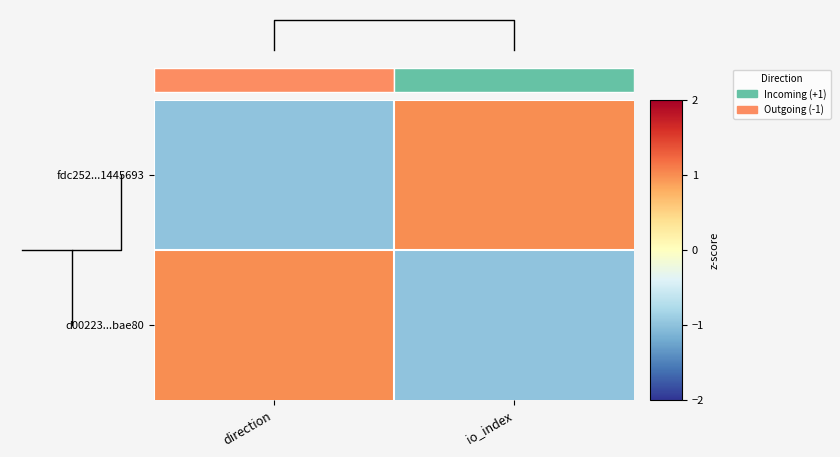

What is the greatest value displayed?

1.0